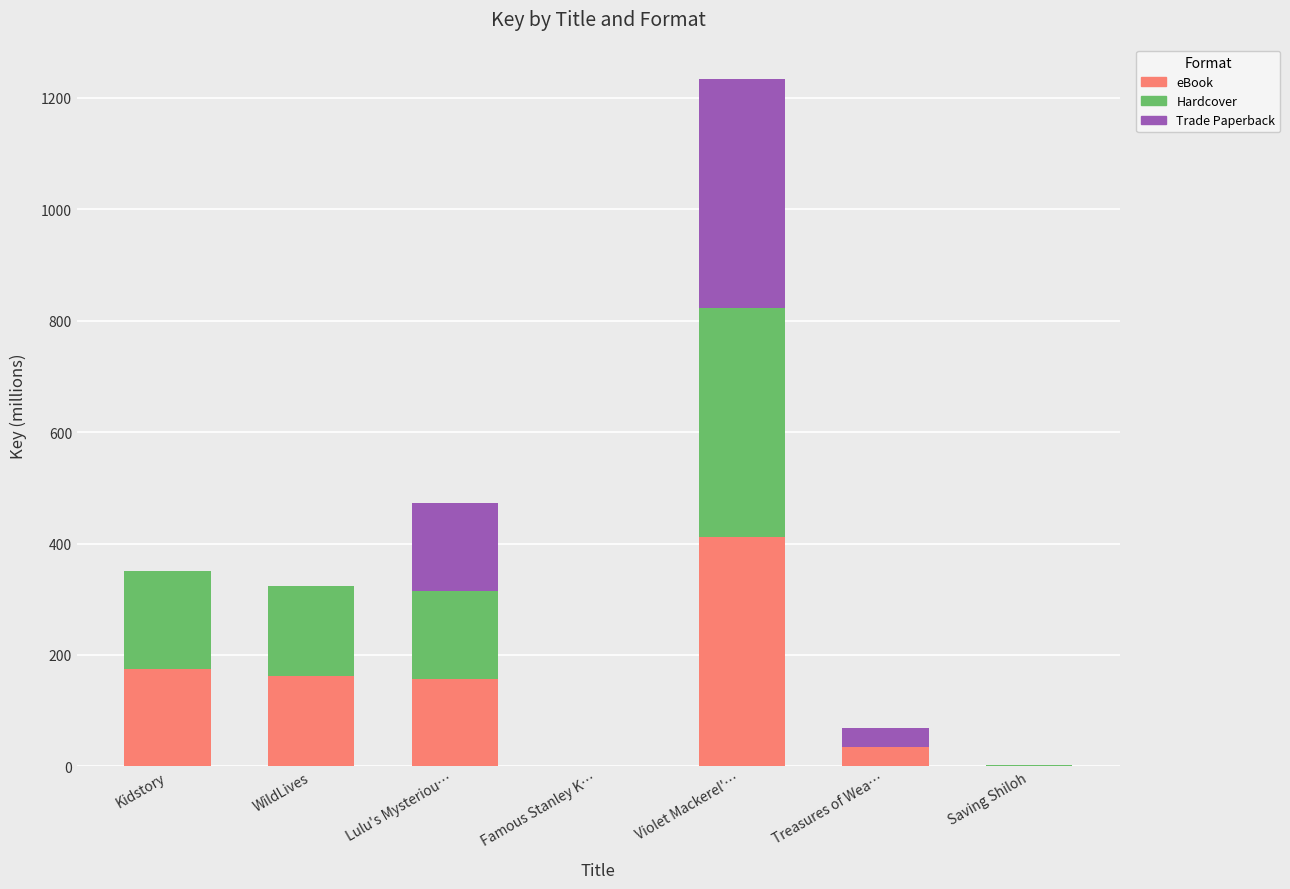

Are the bars grouped side by side (vs. stacked)?

No